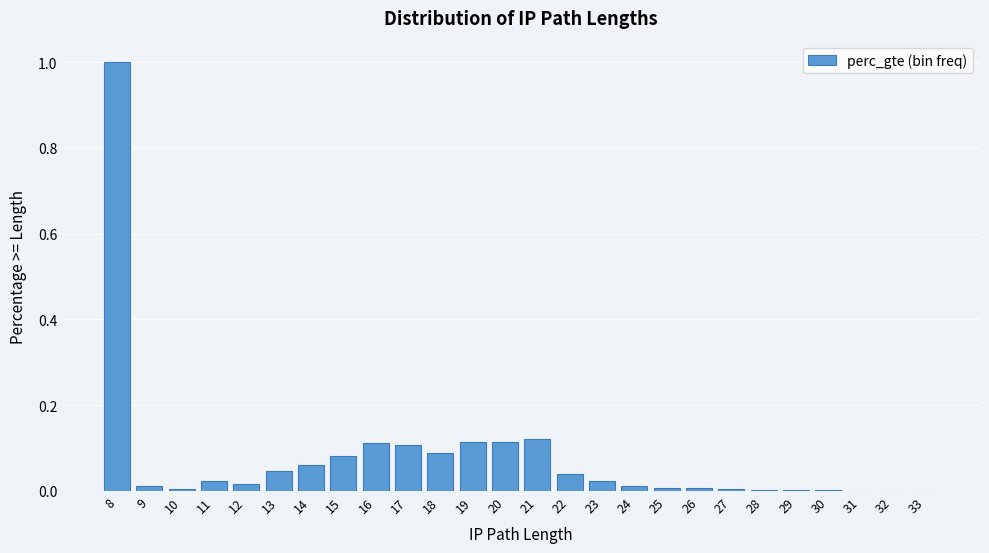

What is the change in value from 11 to 15?

+0.1